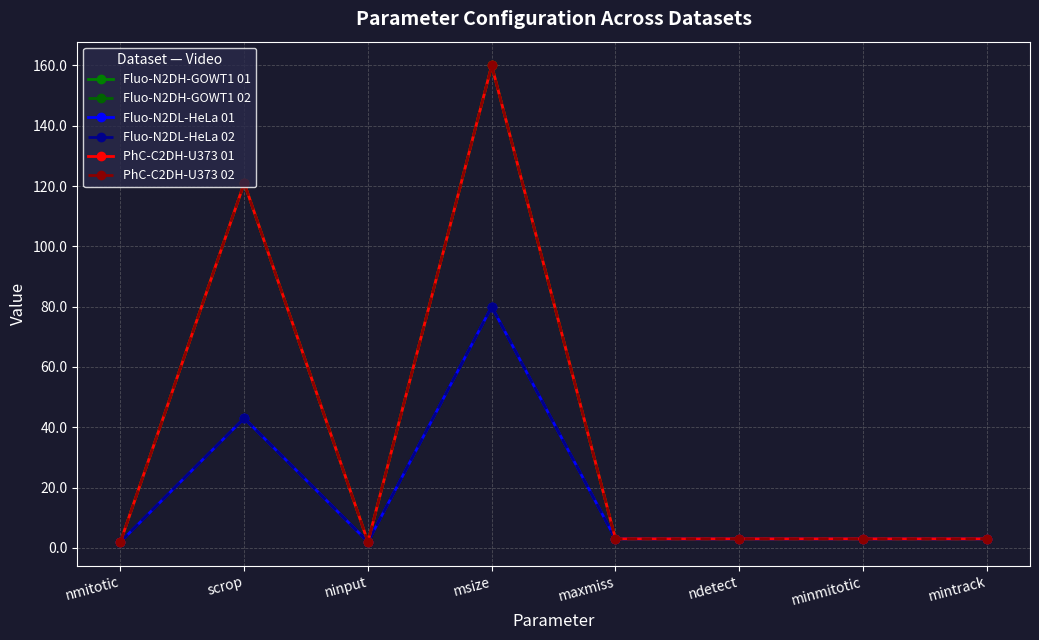

True or false: PhC-C2DH-U373 01 has a value of 2 at maxmiss.

False